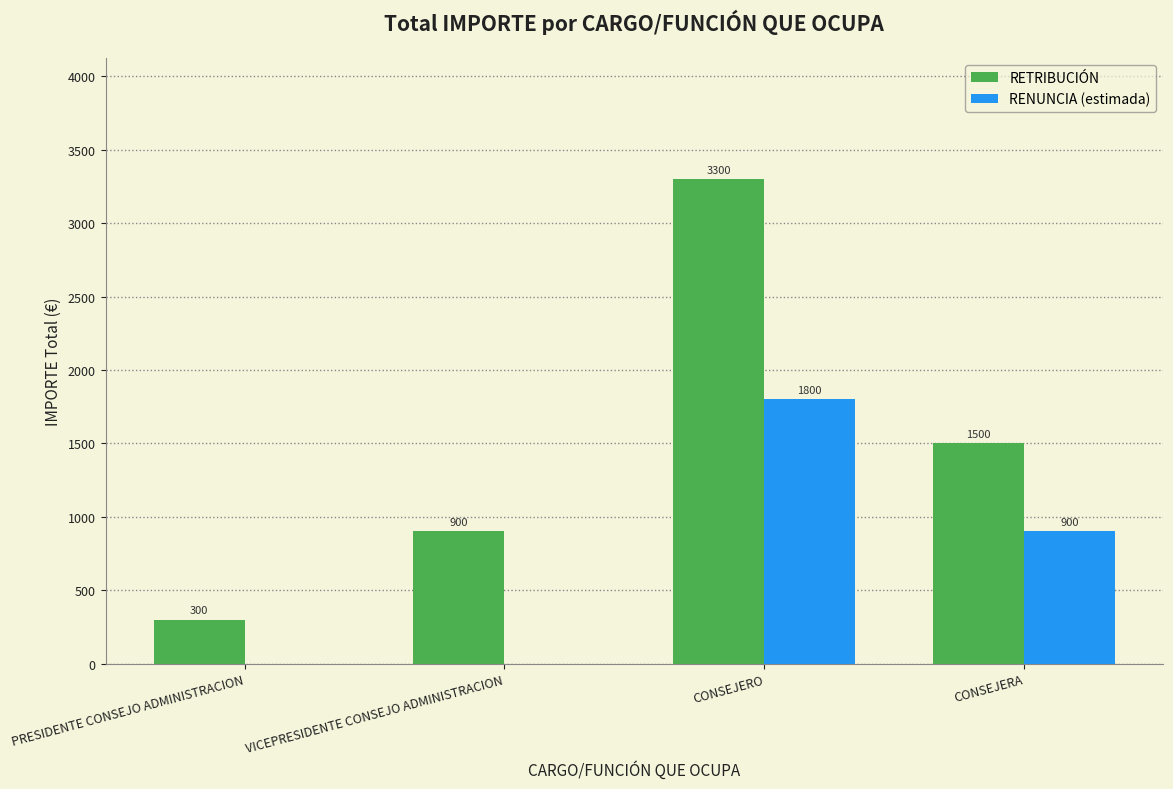

What is the sum of the RETRIBUCIÓN values at CONSEJERA and VICEPRESIDENTE CONSEJO ADMINISTRACION?

2400